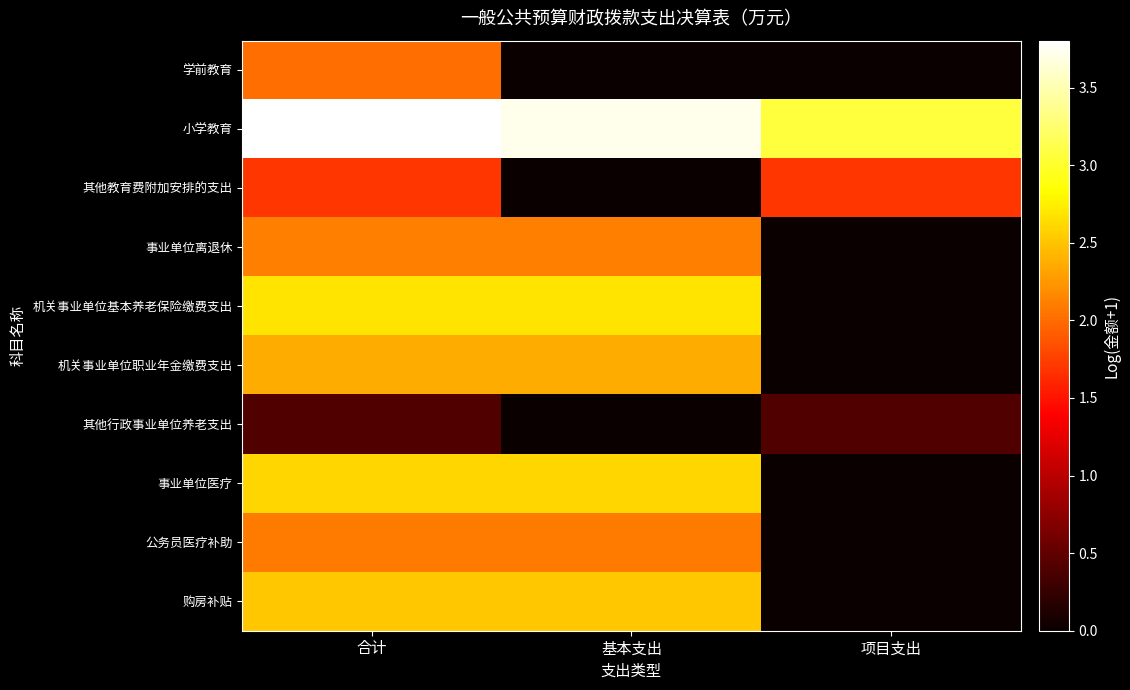

Reading right to left, what are all the values shown in this chart?

学前教育: 项目支出=0.0	基本支出=0.0	合计=2.0
小学教育: 项目支出=3.1	基本支出=3.7	合计=3.8
其他教育费附加安排的支出: 项目支出=1.7	基本支出=0.0	合计=1.7
事业单位离退休: 项目支出=0.0	基本支出=2.1	合计=2.1
机关事业单位基本养老保险缴费支出: 项目支出=0.0	基本支出=2.7	合计=2.7
机关事业单位职业年金缴费支出: 项目支出=0.0	基本支出=2.4	合计=2.4
其他行政事业单位养老支出: 项目支出=0.4	基本支出=0.0	合计=0.4
事业单位医疗: 项目支出=0.0	基本支出=2.6	合计=2.6
公务员医疗补助: 项目支出=0.0	基本支出=2.1	合计=2.1
购房补贴: 项目支出=0.0	基本支出=2.5	合计=2.5